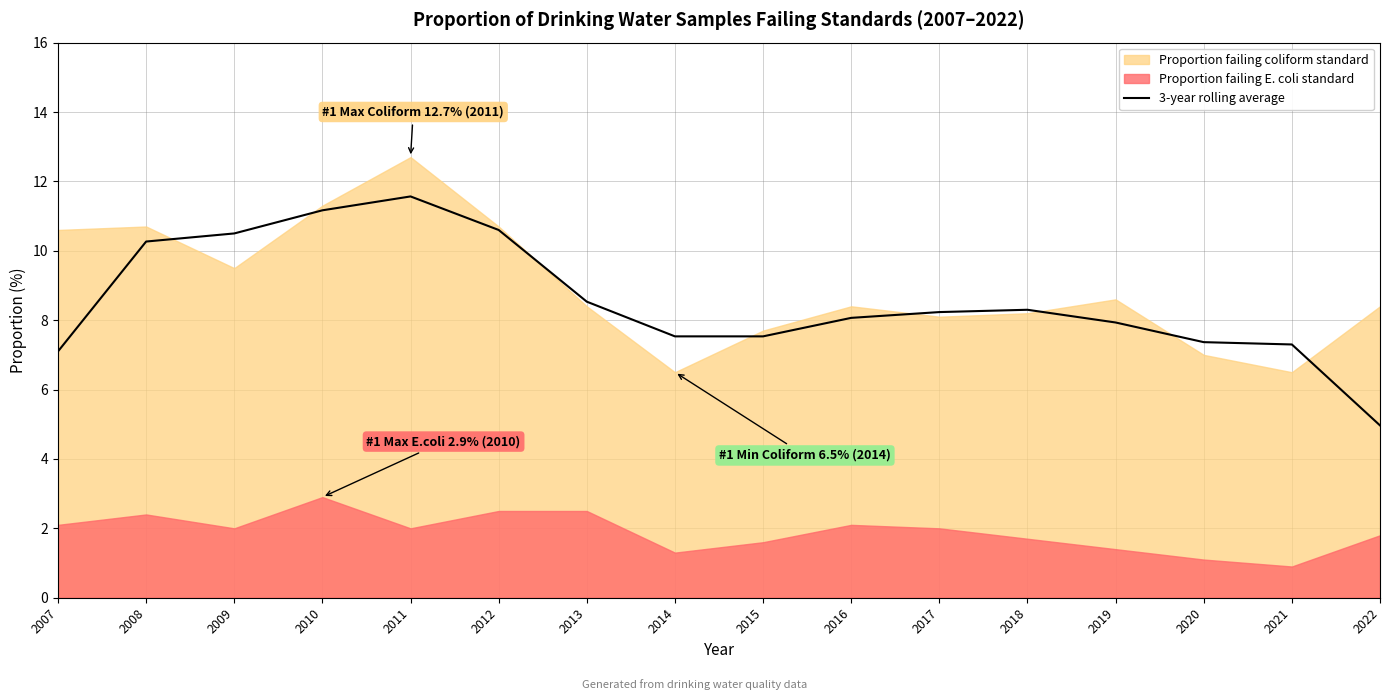

Reading left to right, list all the values displayed in this chart.

2007=7.1	2008=10.3	2009=10.5	2010=11.2	2011=11.6	2012=10.6	2013=8.5	2014=7.5	2015=7.5	2016=8.1	2017=8.2	2018=8.3	2019=7.9	2020=7.4	2021=7.3	2022=5.0